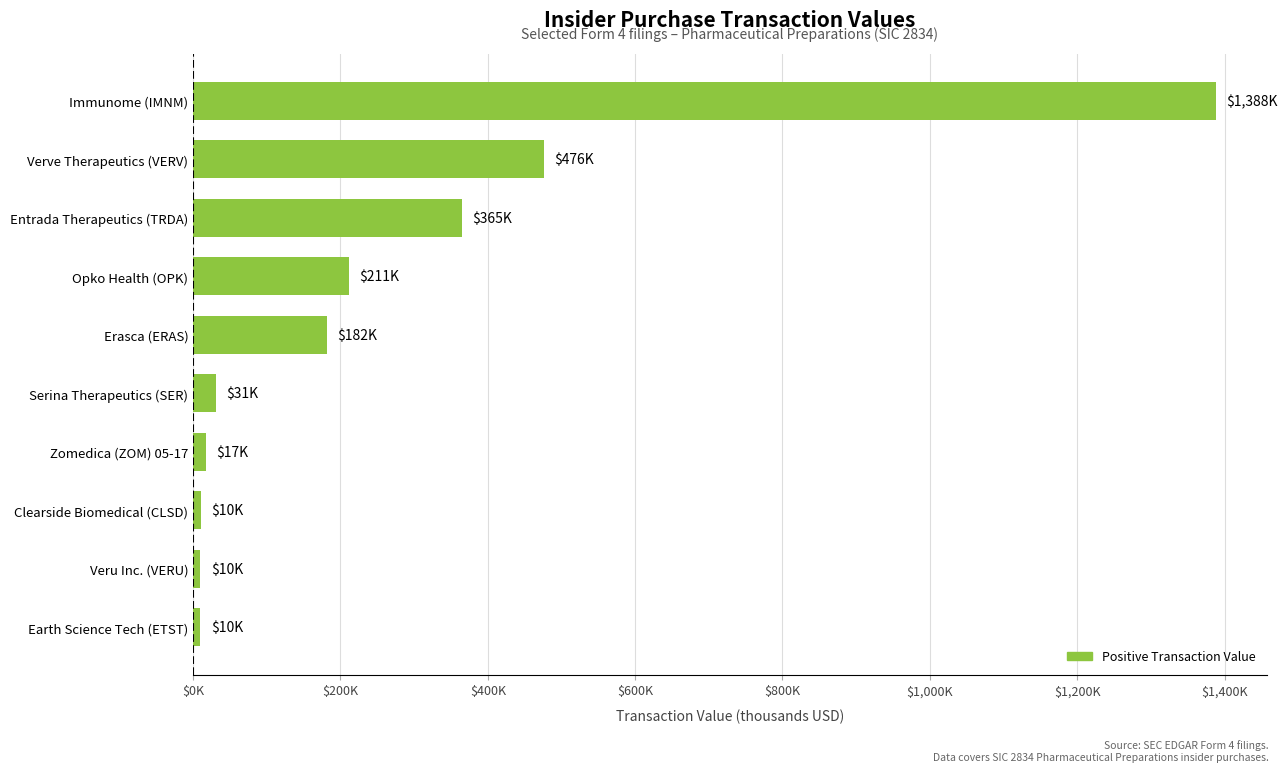

Are the bars horizontal?

Yes